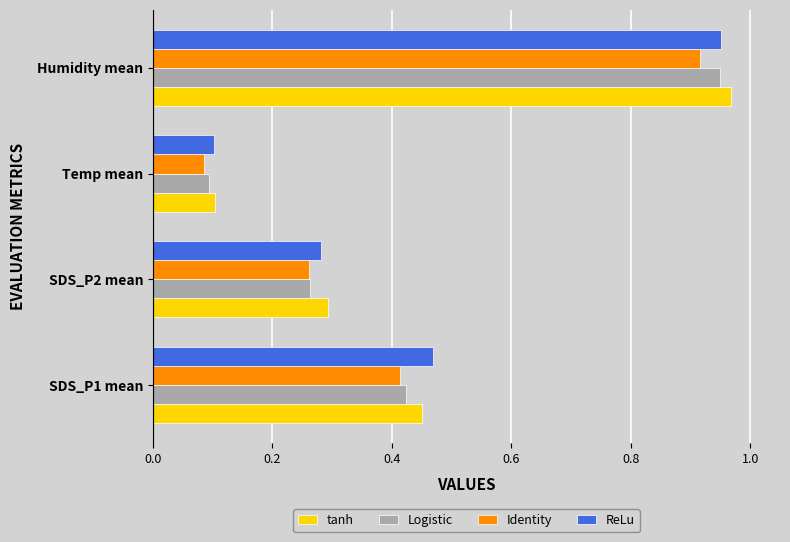

What is the sum of the tanh values at Humidity mean and SDS_P1 mean?

1.4